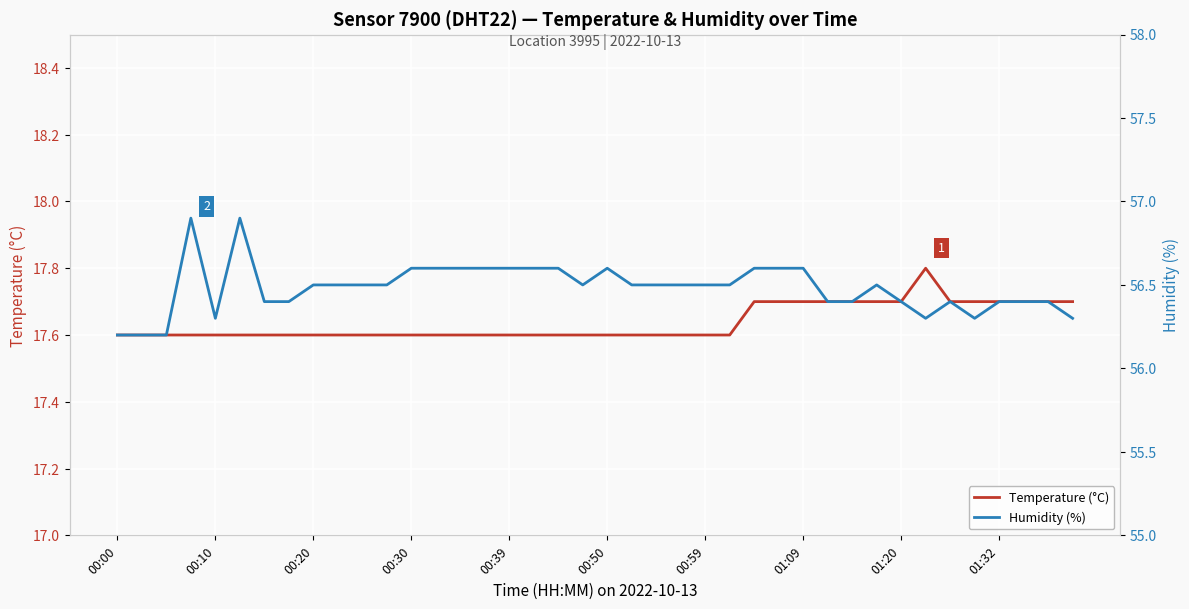

What are all the series names shown in the legend?

Temperature (°C), Humidity (%)